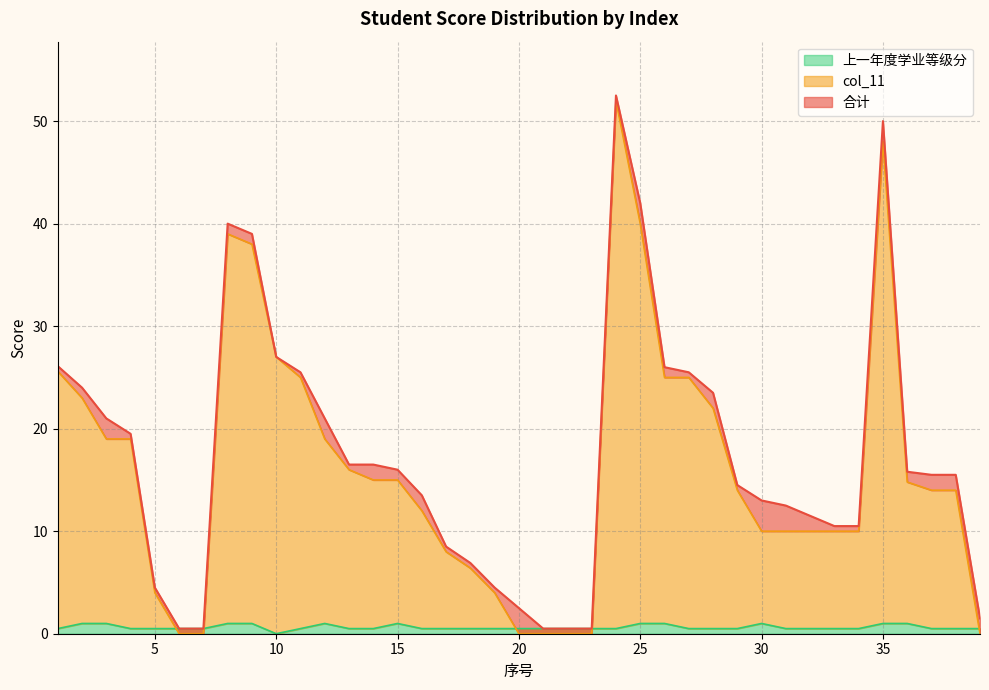

Which category has the highest value across all series?

24